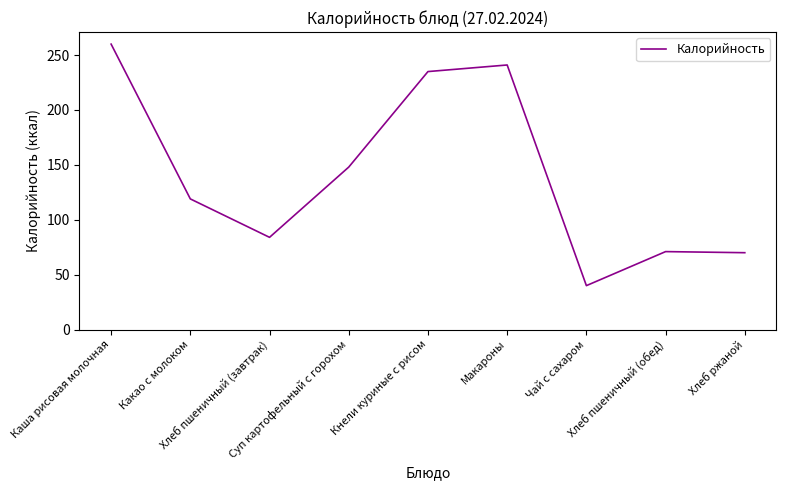

Where is the data nearest to the value 150?

Суп картофельный с горохом